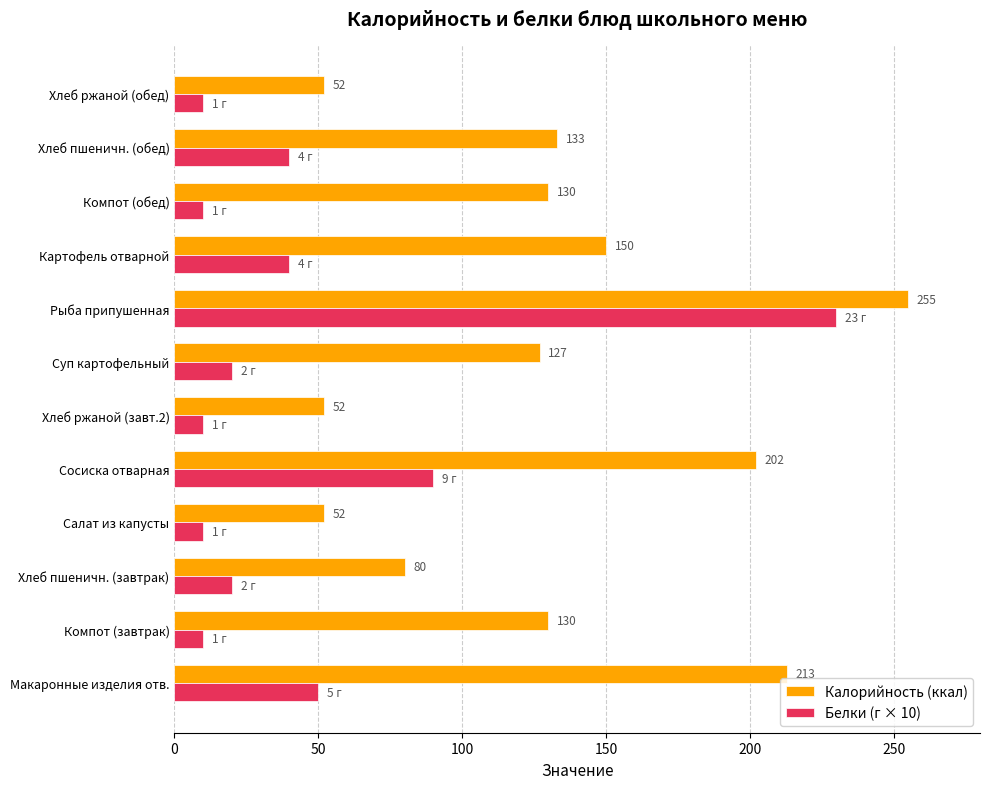

What is the minimum value for Калорийность (ккал)?

52